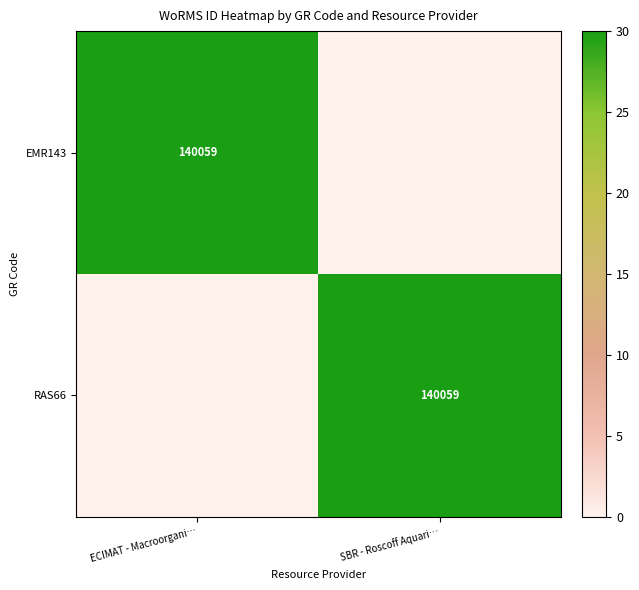

True or false: EMR143 has a value of 140059 at ECIMAT - Macroorgani….

True